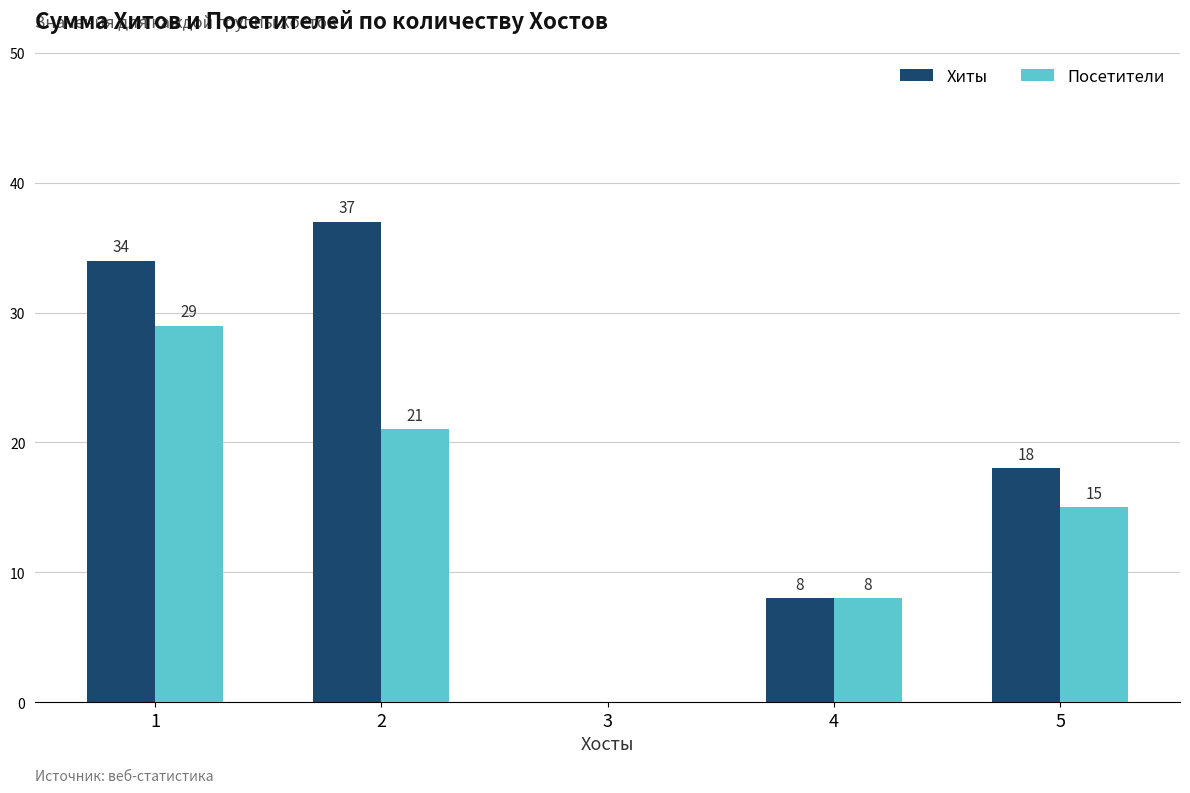

True or false: Посетители has a value of 13 at 4.

False